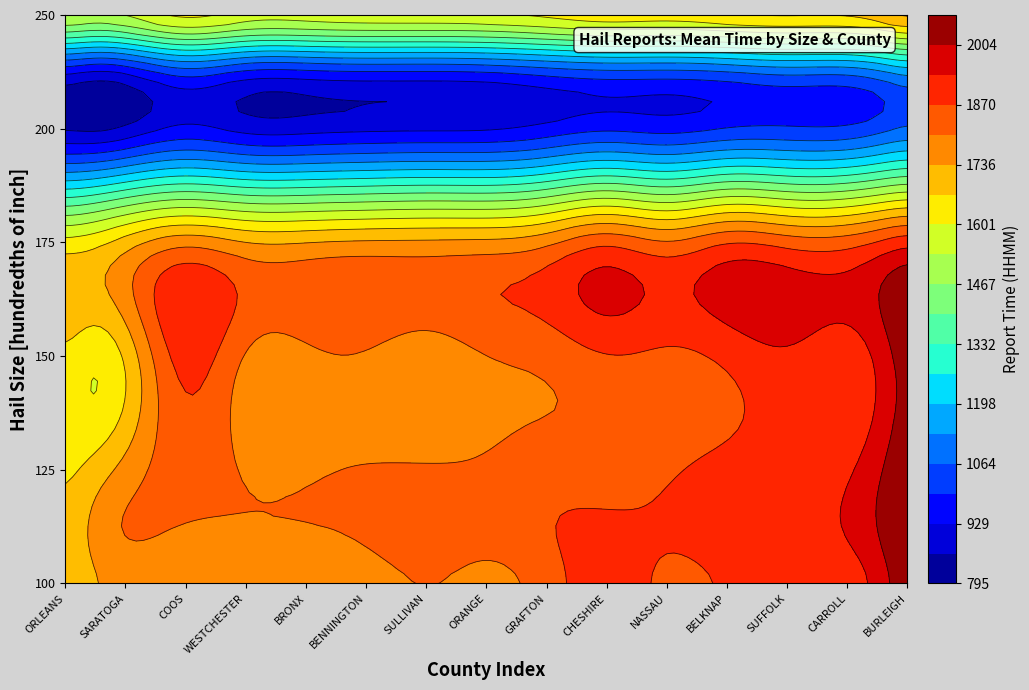

Which series changed the most between 150 and 175?

BURLEIGH